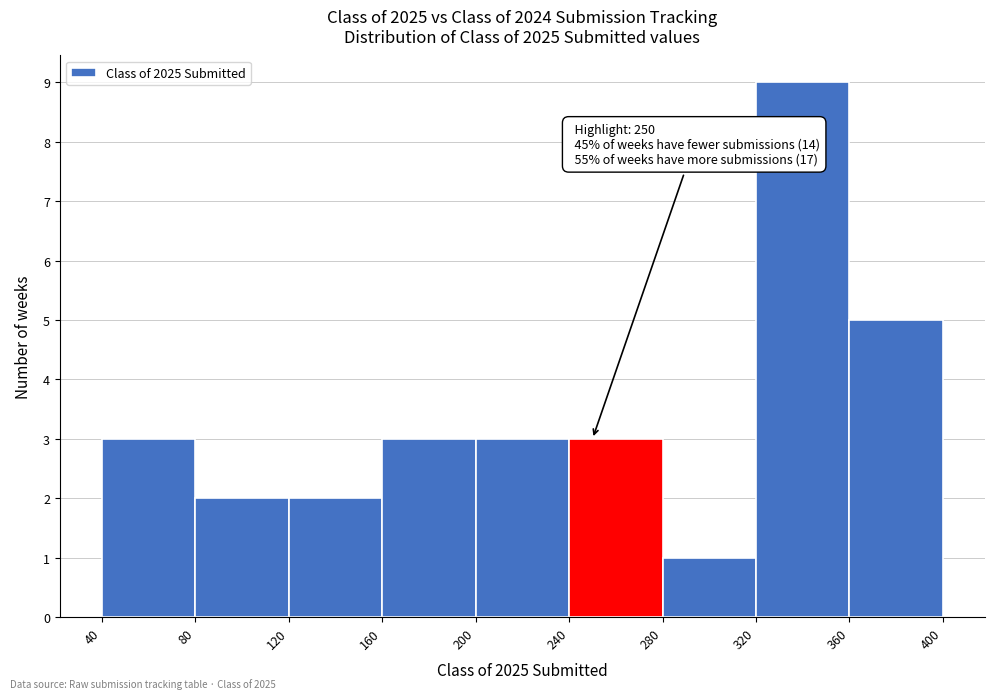

Which range on the x-axis has the tallest bar?

320 to 360